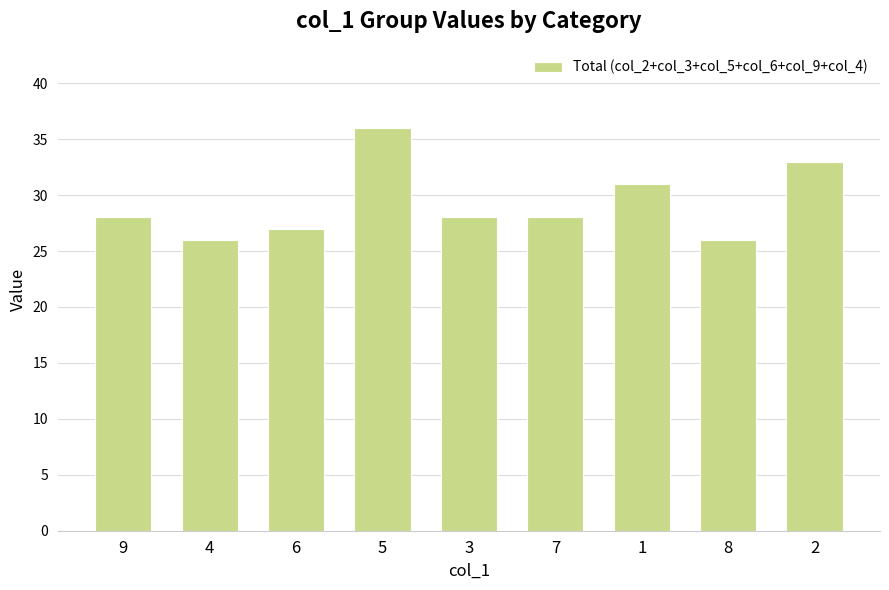

True or false: the data shows 28 at 9.

True